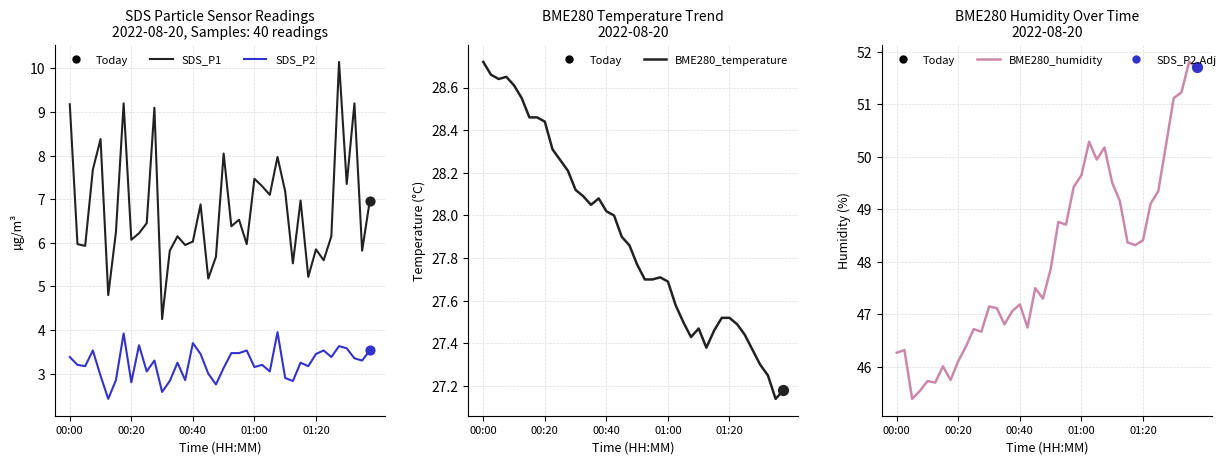

Which series has the widest spread of Y values?

BME280_humidity